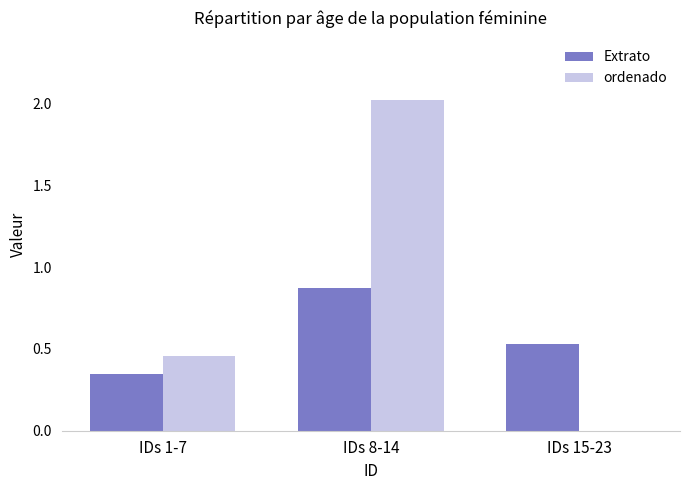

Which series changed the most between IDs 1-7 and IDs 8-14?

ordenado